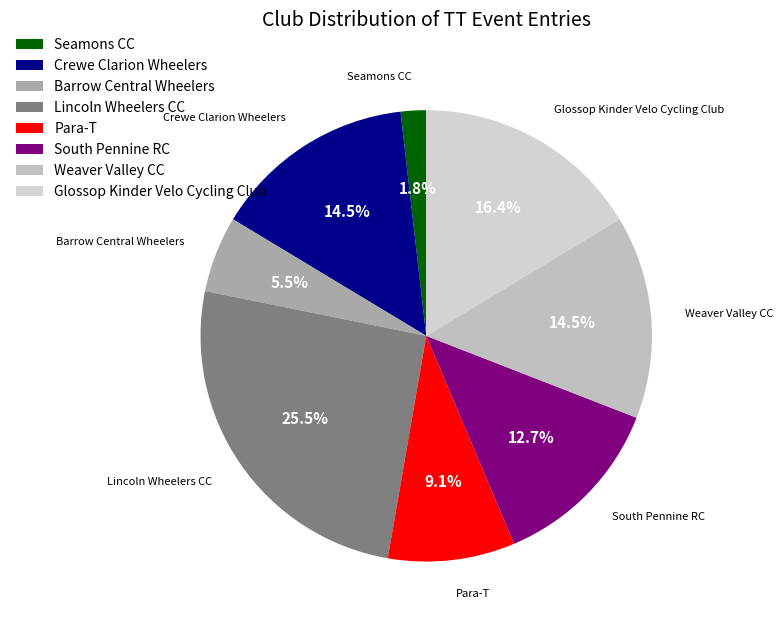

To the nearest percent, what is the average slice percentage?

12%